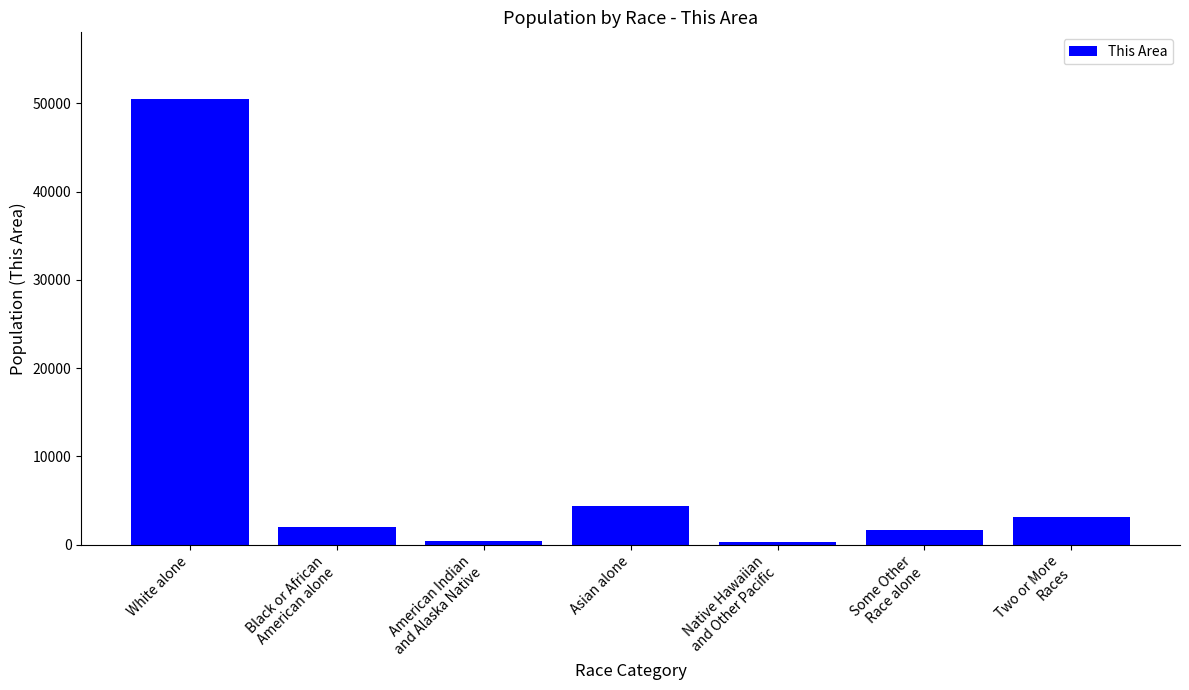

True or false: the data shows 50471 at White alone.

True